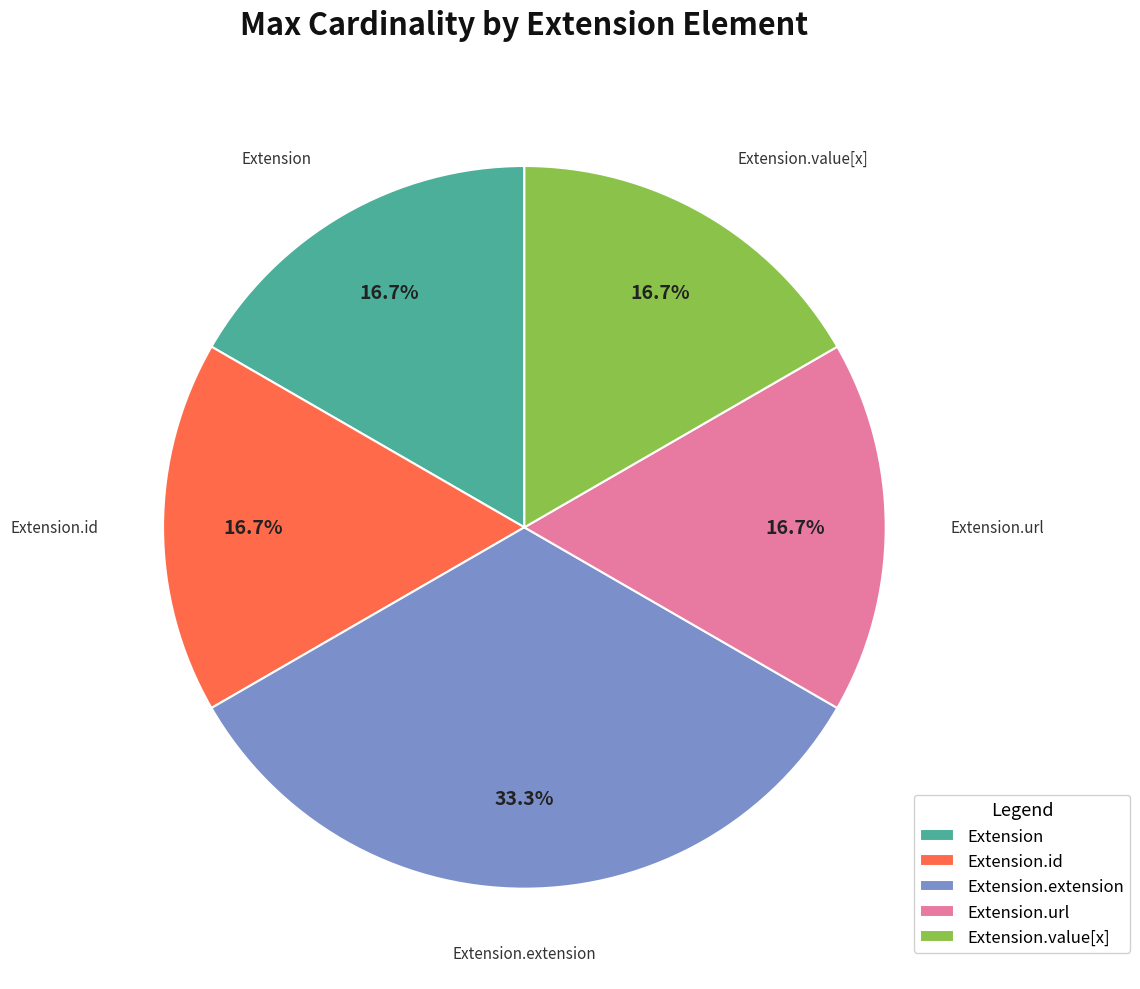

Does Extension.value[x] represent more than half of the total?

No